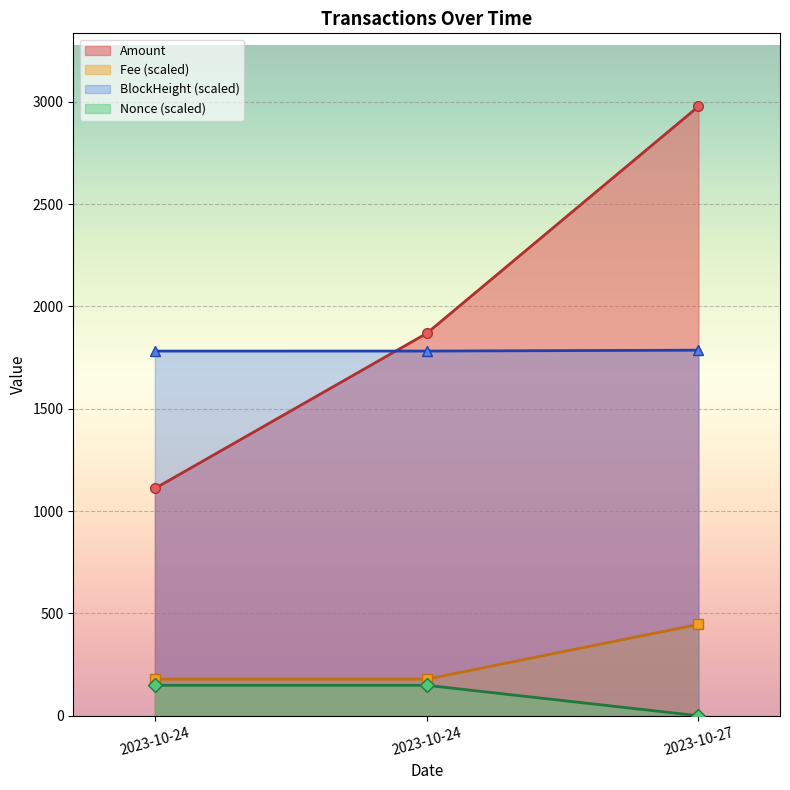

How many categories are shown in the chart?

3